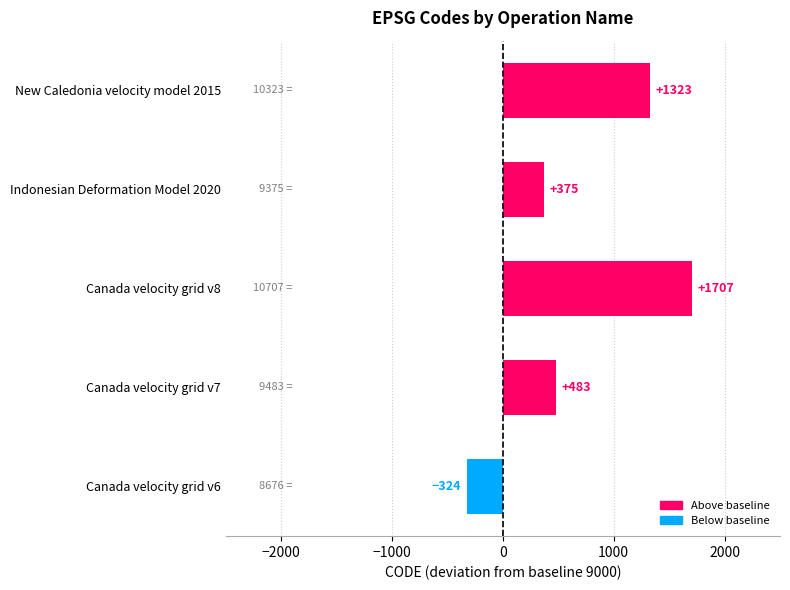

What is the approximate value at New Caledonia velocity model 2015, to the nearest 100?

1300